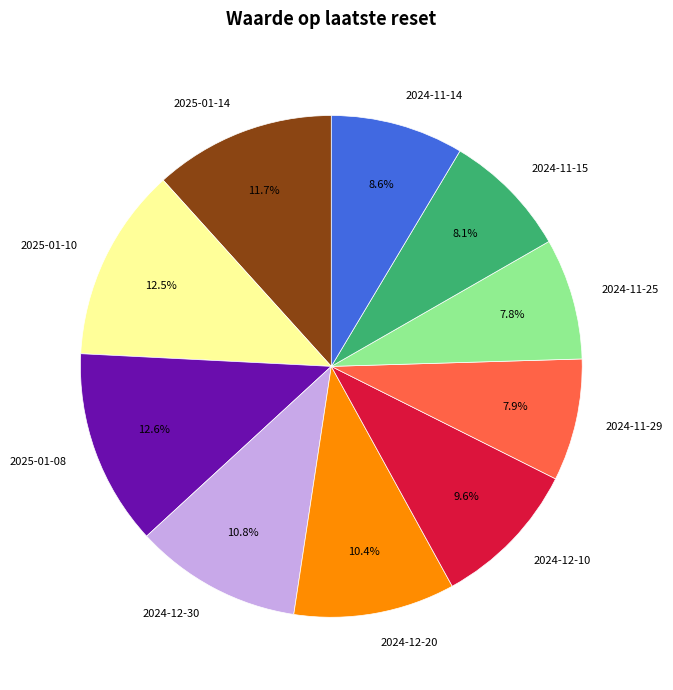

What is the ratio of the value at 2024-11-14 to the value at 2024-11-29?

1.1